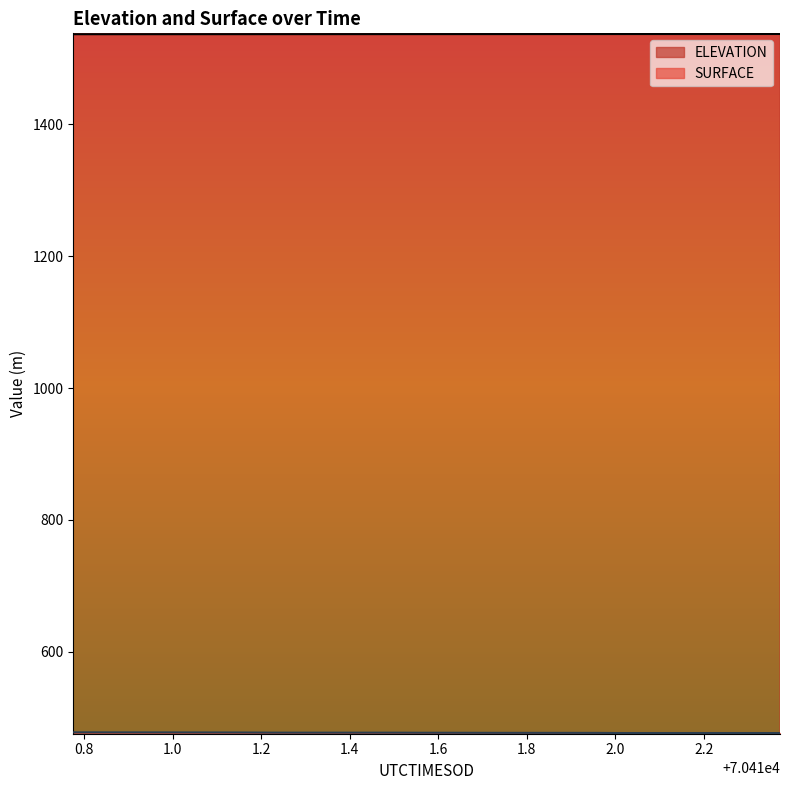

What is the label of the 15th point from the right?

70411.7988